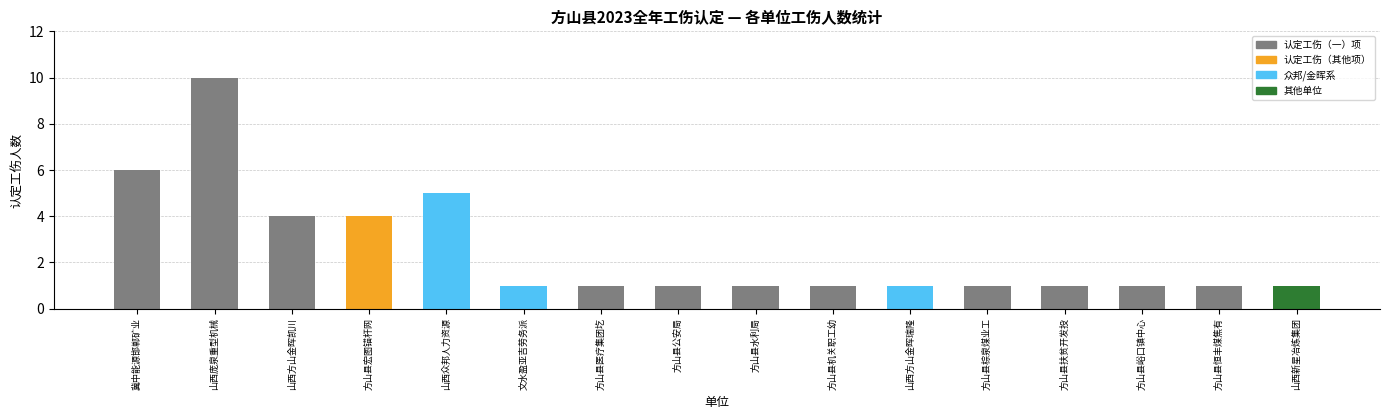

Is it true that the value at 方山县峪口镇中心 is 1?

True